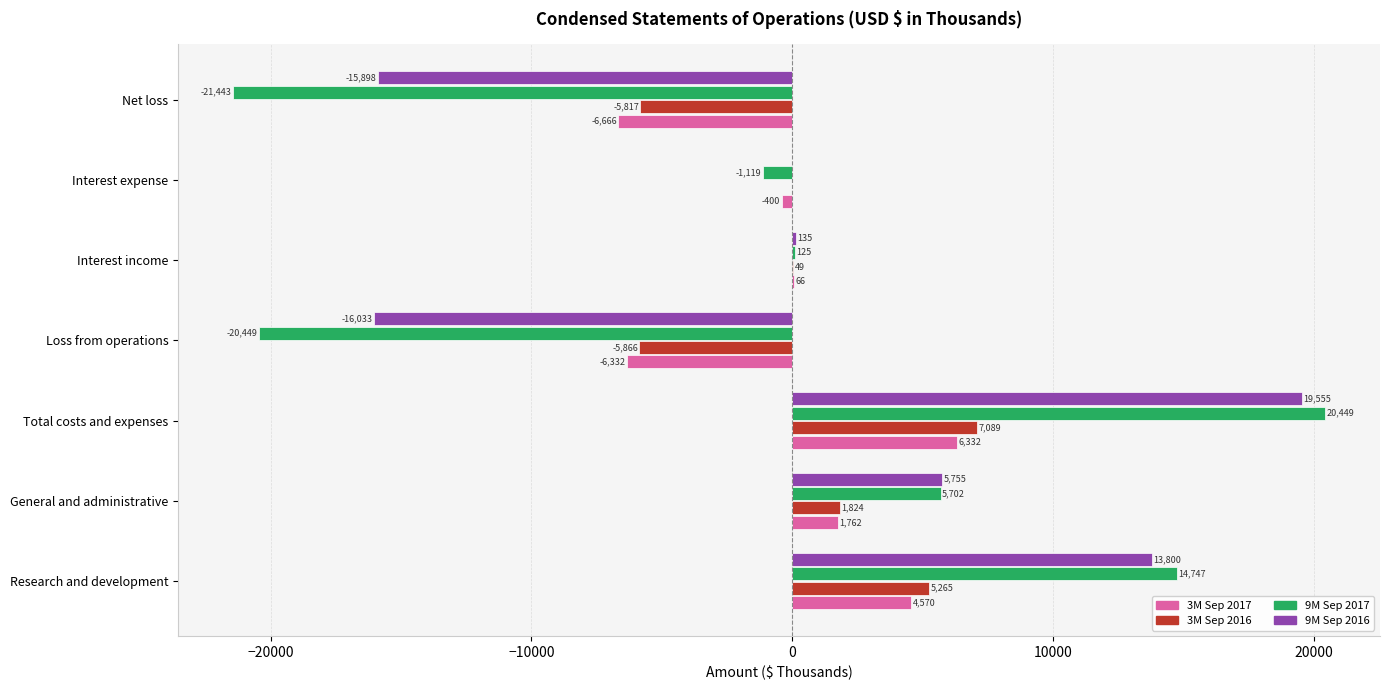

Is it true that 9M Sep 2017 equals 10253 at Total costs and expenses?

False